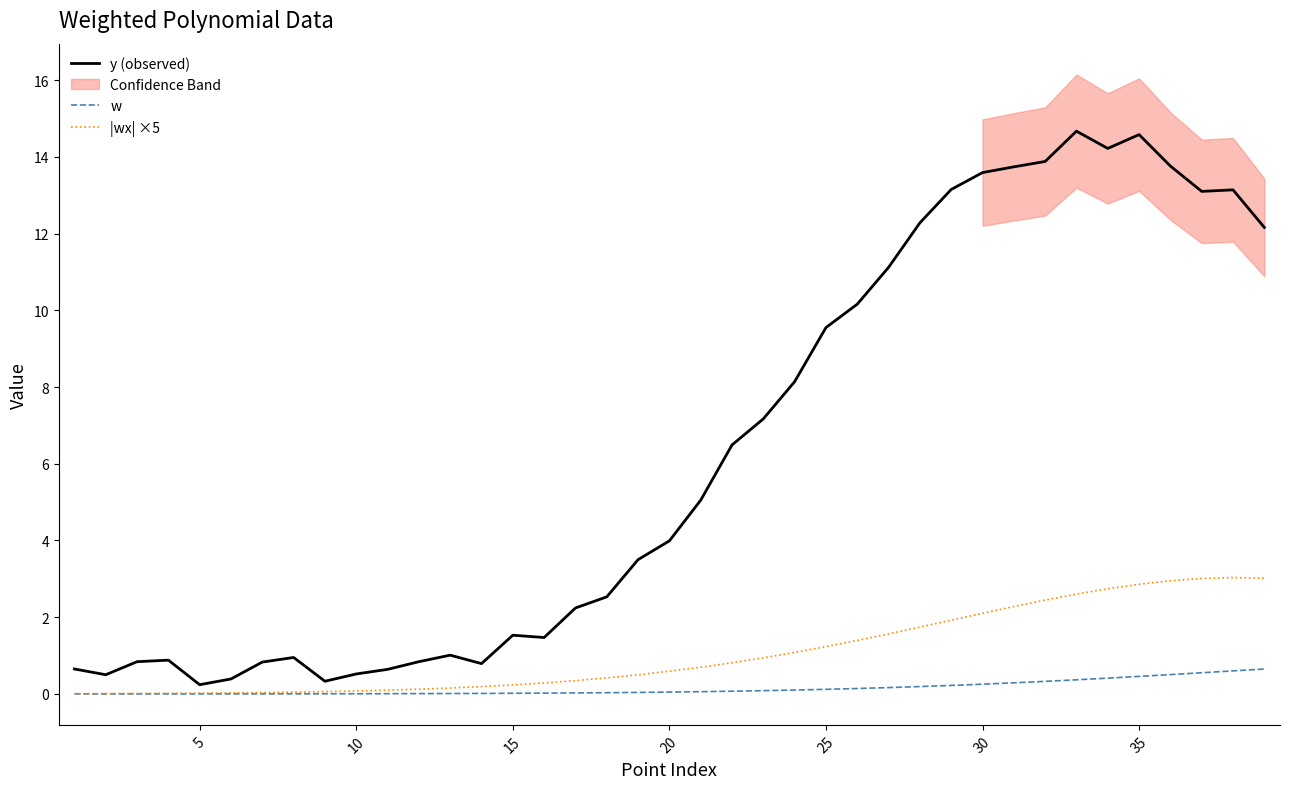

True or false: |wx| ×5 and w intersect in this chart.

False